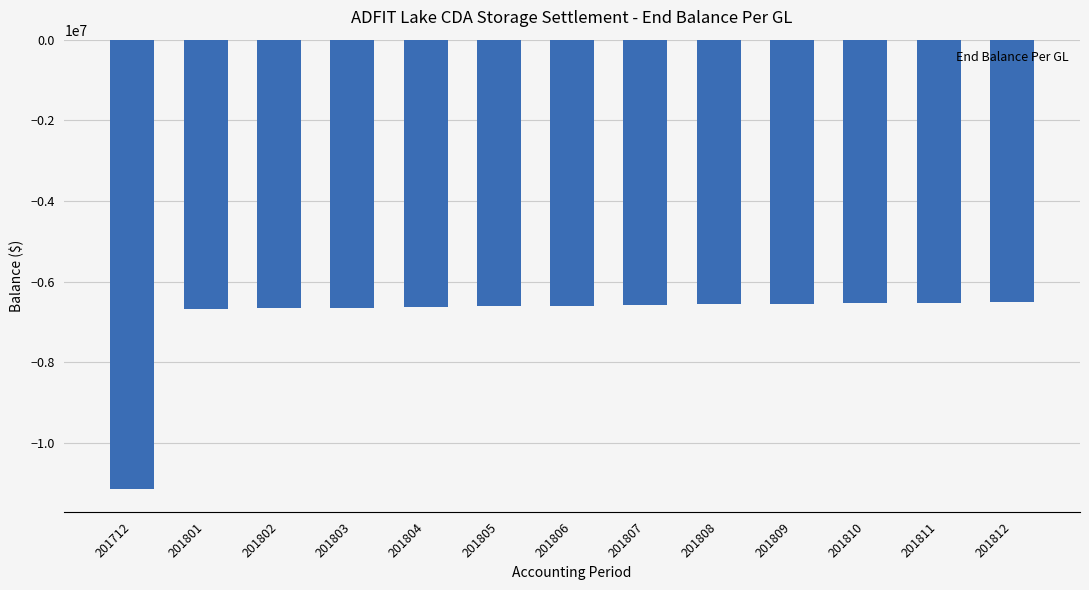

What is the minimum value shown in the chart?

-11152371.9